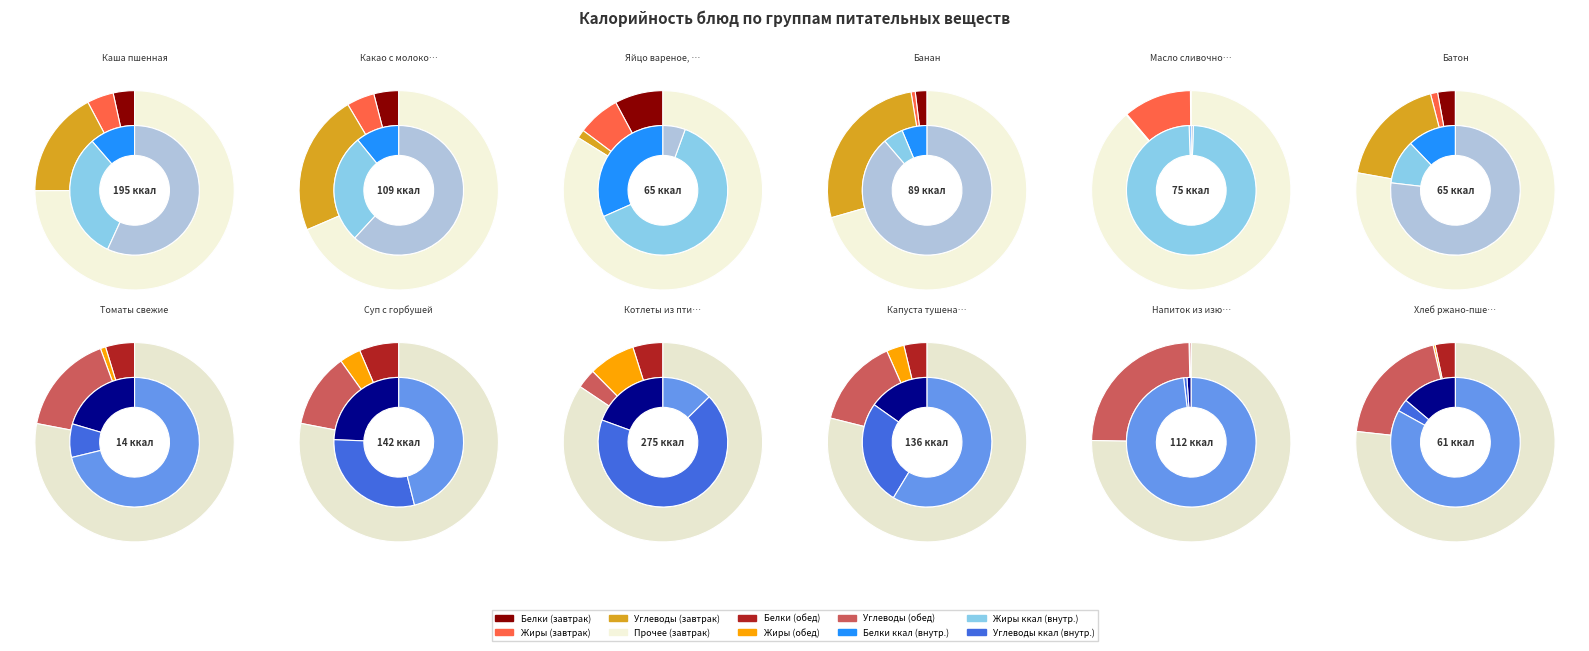

Approximately how many times larger is the value at Яйцо вареное, огурец compared to Масло сливочное?

0.9